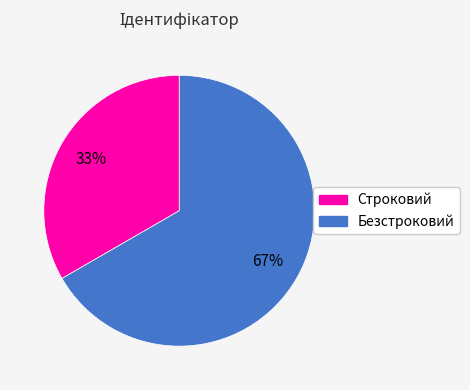

To the nearest percent, what percentage of the pie is Строковий?

33%